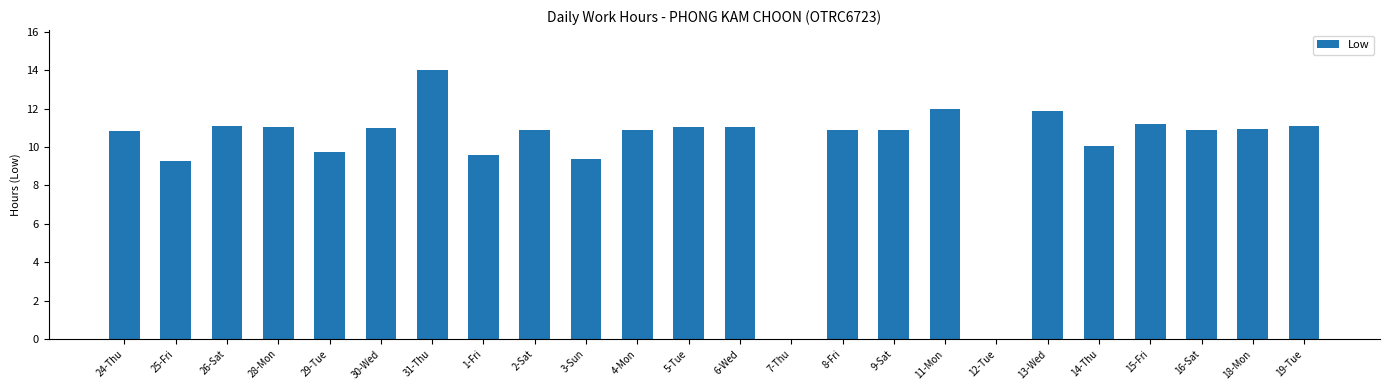

True or false: the data shows 4.6 at 16-Sat.

False